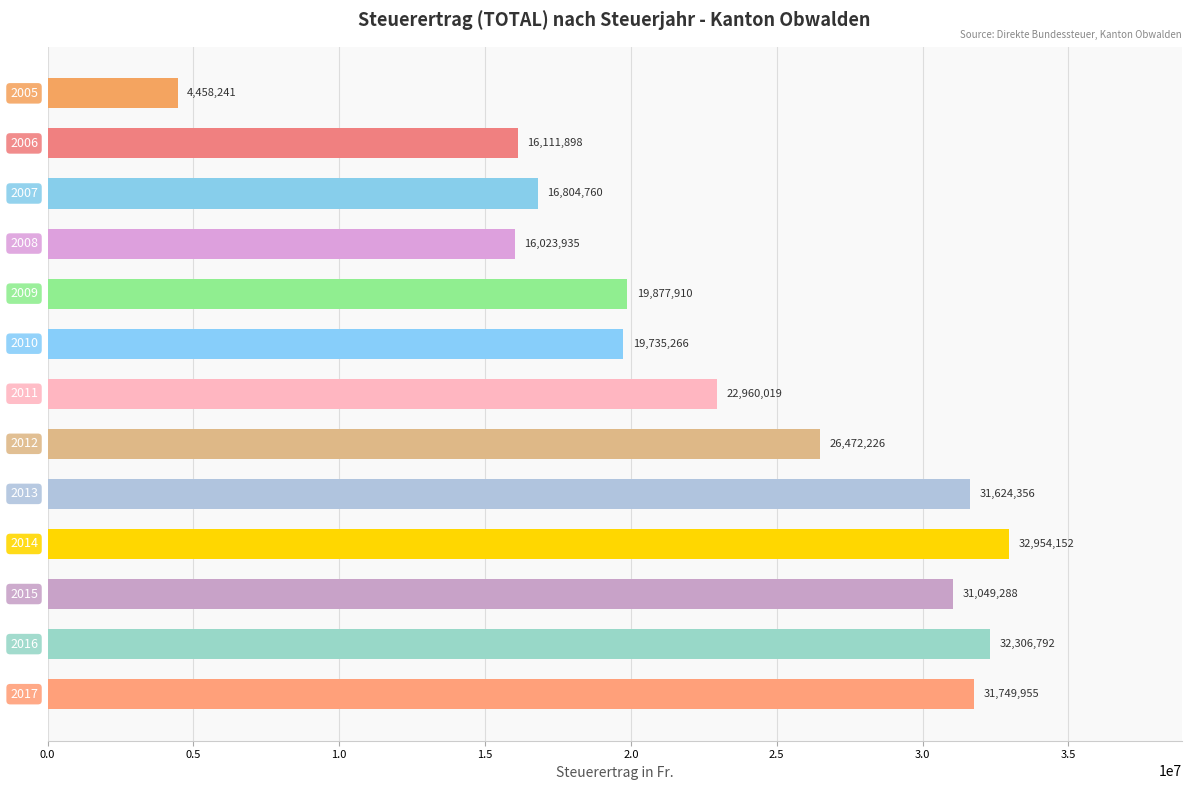

Reading bottom to top, transcribe all the data shown in this chart.

31749955	32306792	31049288	32954152	31624356	26472226	22960019	19735266	19877910	16023935	16804760	16111898	4458241